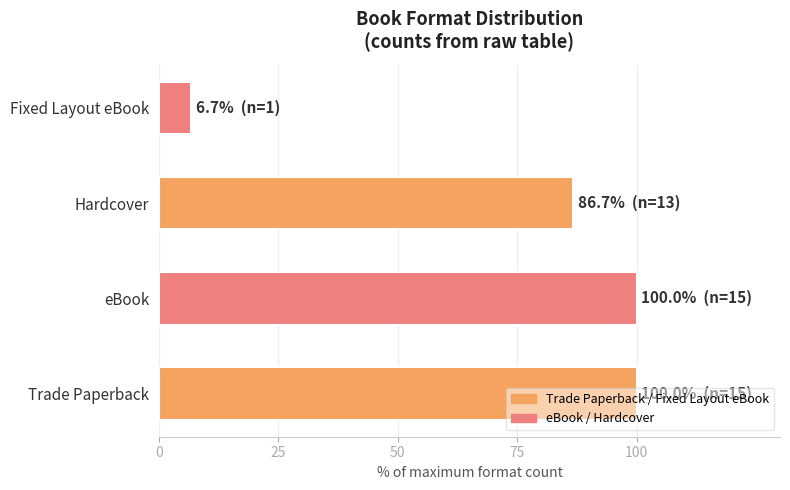

Is it true that the value at Trade Paperback is 149.4?

False